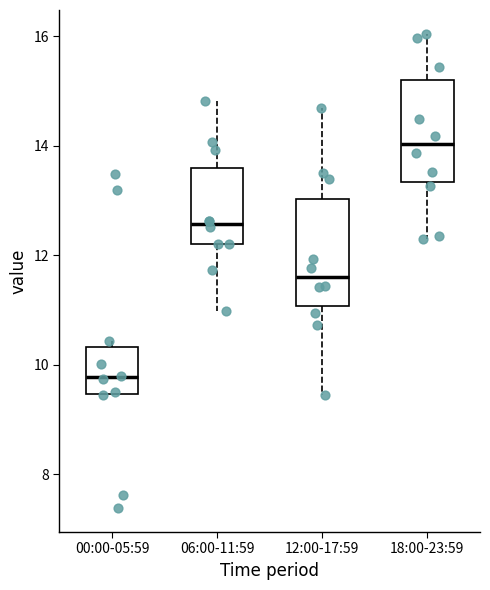

Reading left to right, transcribe this box plot: for each box, give where its median line is, the range the box spans, and where its two whiskers end, as read against the y-axis. The values are not printed on the chart, so give them approximately, as read against the axis.

00:00-05:59: median 9.8, box 9.4 to 10.4, whiskers 9.4 to 10.4 (just above the box's upper edge)
06:00-11:59: median 12.6, box 12.2 to 13.6, whiskers 11.0 to 14.8
12:00-17:59: median 11.6, box 11.0 to 13.0, whiskers 9.4 to 14.8
18:00-23:59: median 14.0, box 13.4 to 15.2, whiskers 12.4 to 16.0